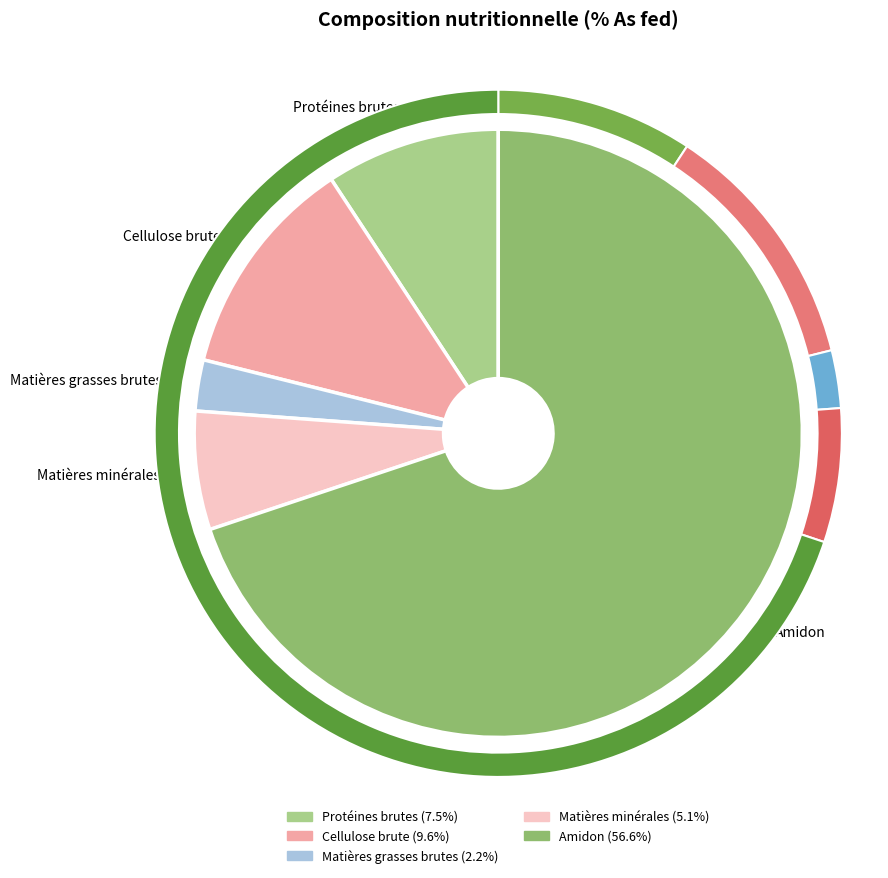

Is it true that Matières grasses brutes is 1% of the pie?

False